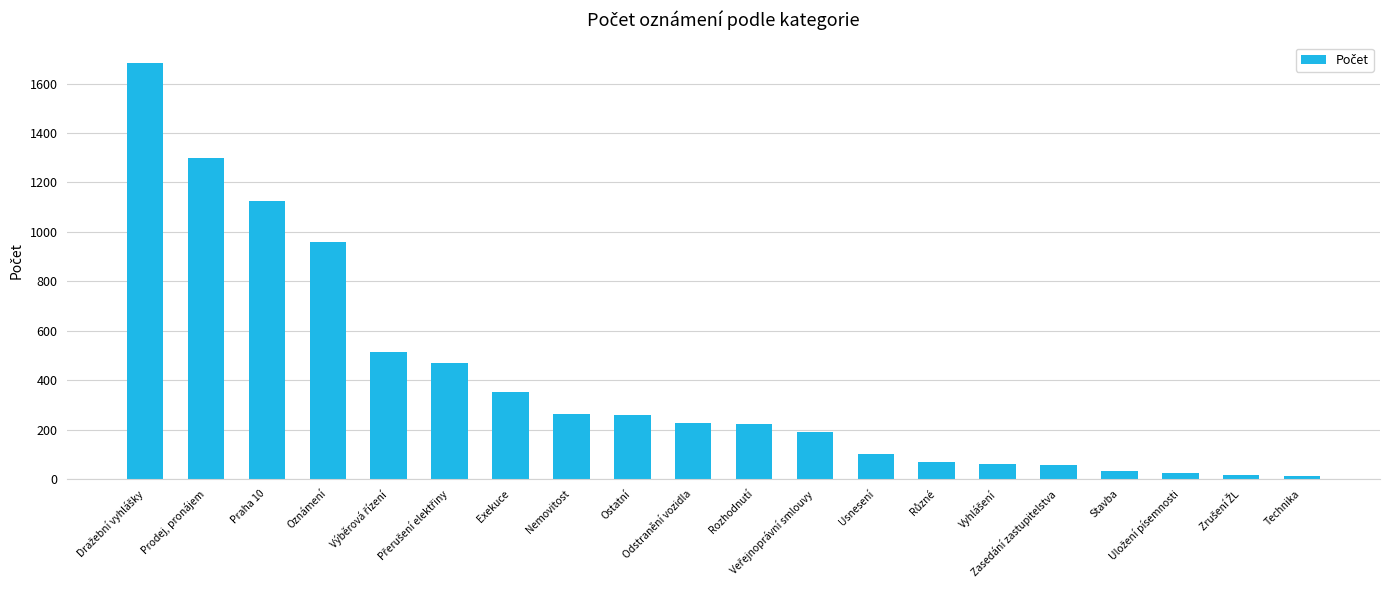

Are the bars horizontal?

No